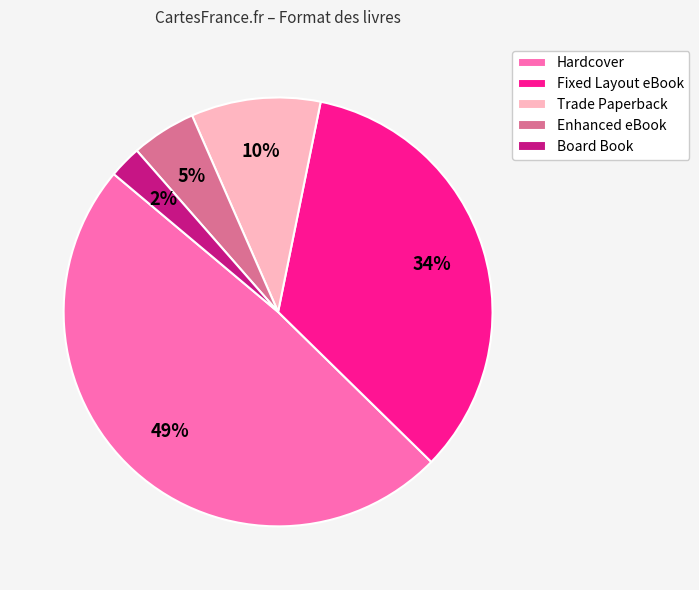

To the nearest percent, what is the average slice percentage?

20%